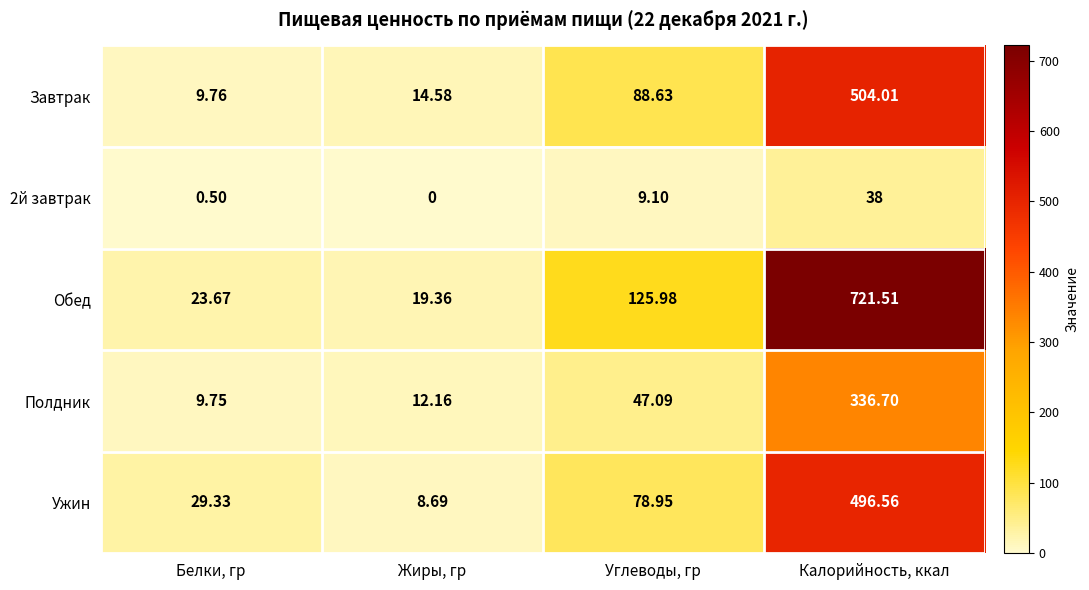

Which series has the largest total across all categories?

Обед